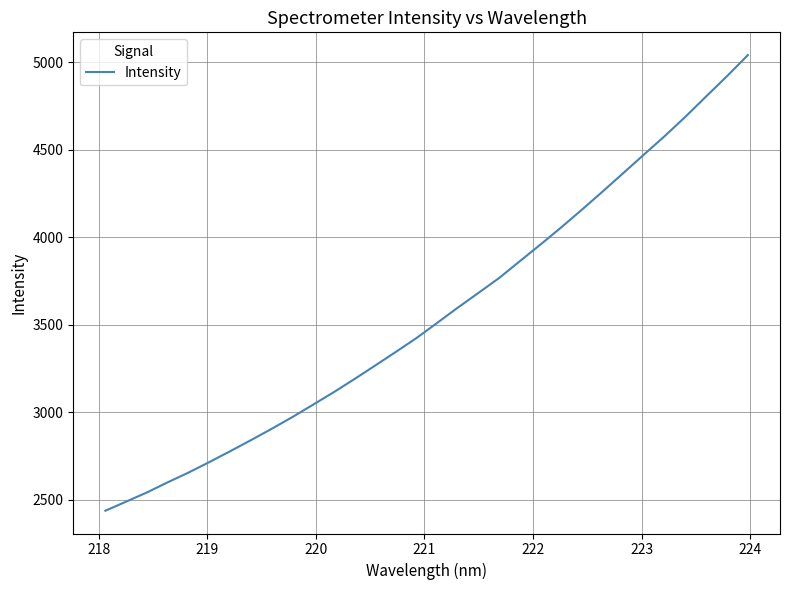

What is the difference between the maximum and minimum values?

2602.1